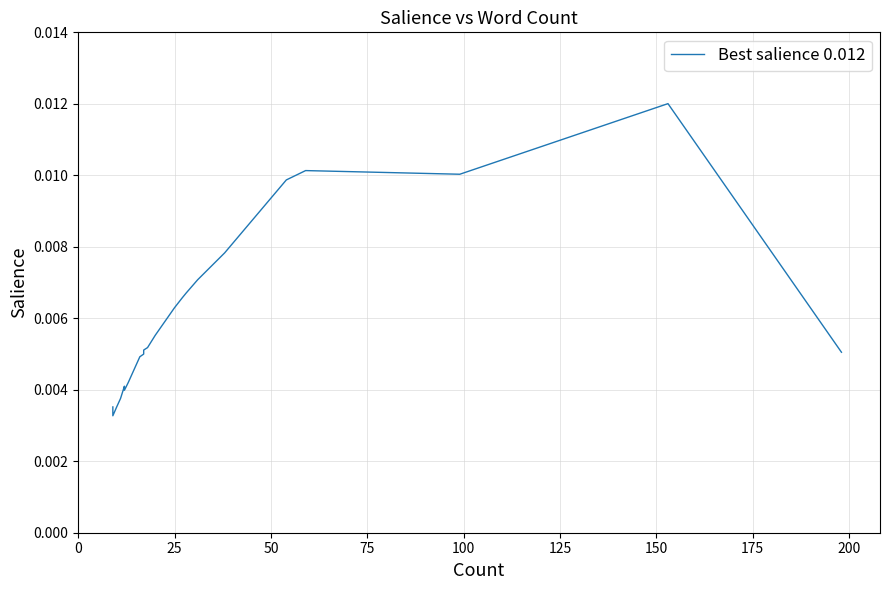

The chart shows a value of 0.0 at 29. True or false?

False